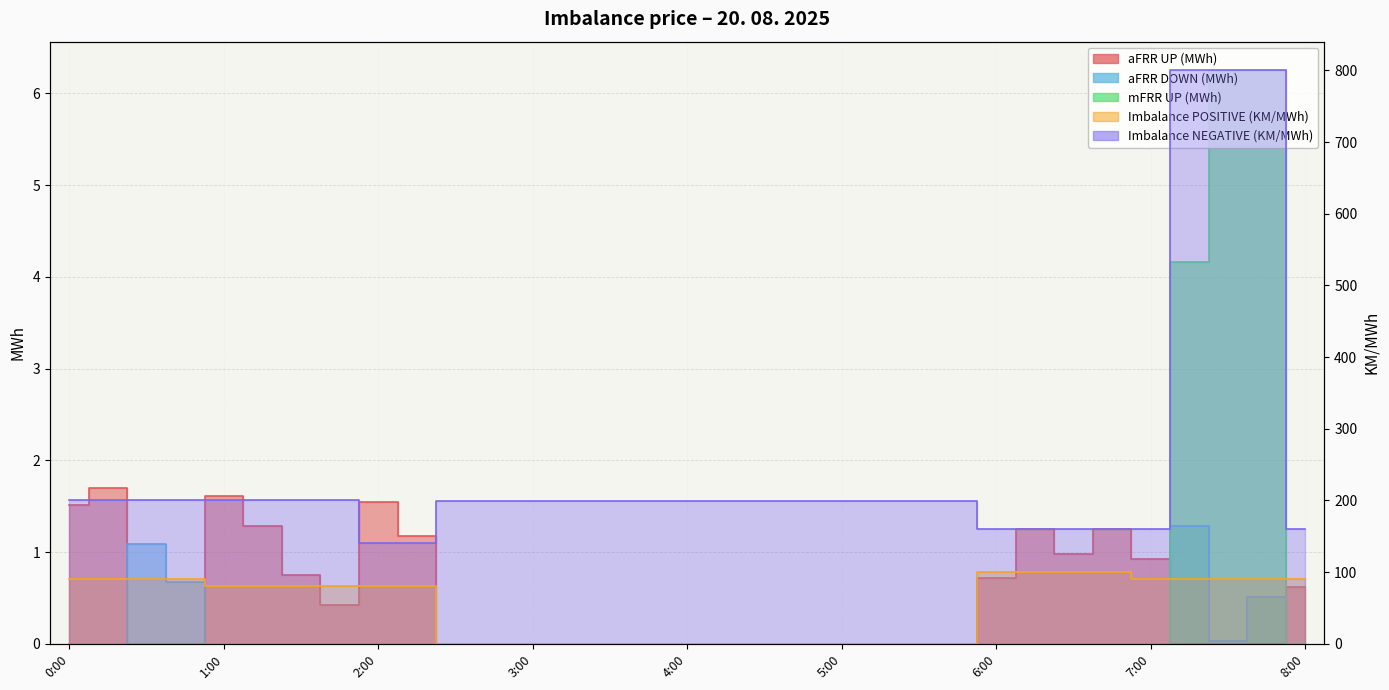

True or false: aFRR DOWN (MWh) and Imbalance POSITIVE (KM/MWh) cross at least once.

False